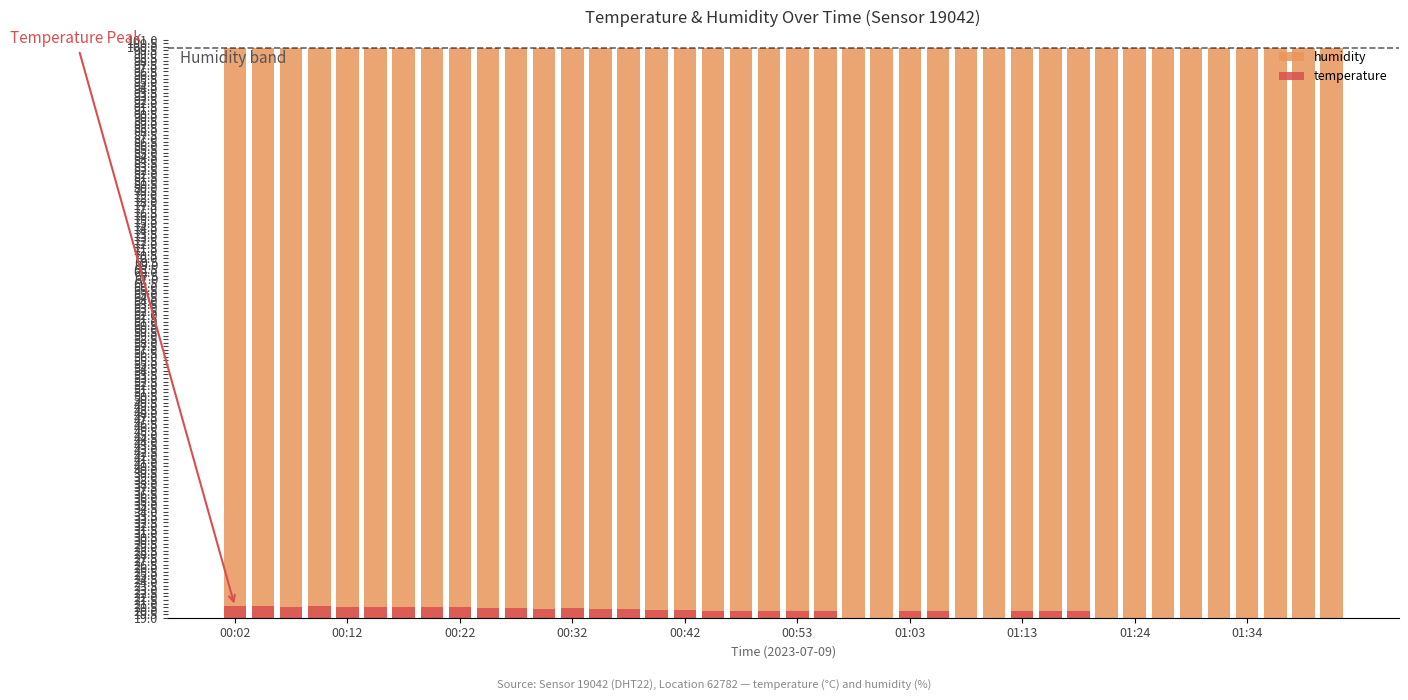

What is the spread (max minus min) of values at 01:03?

79.4